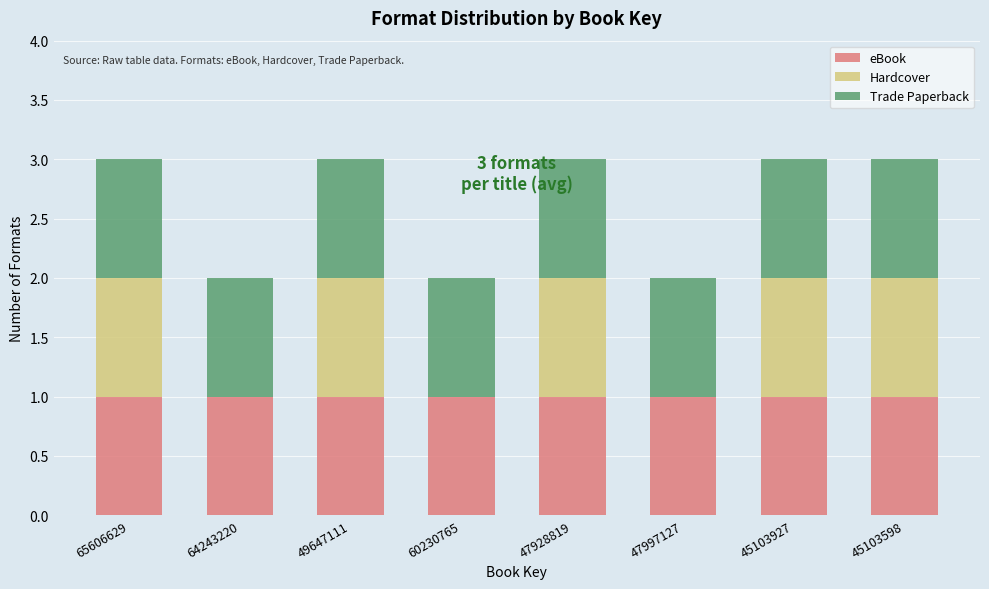

Is it true that eBook equals 2 at 47997127?

False